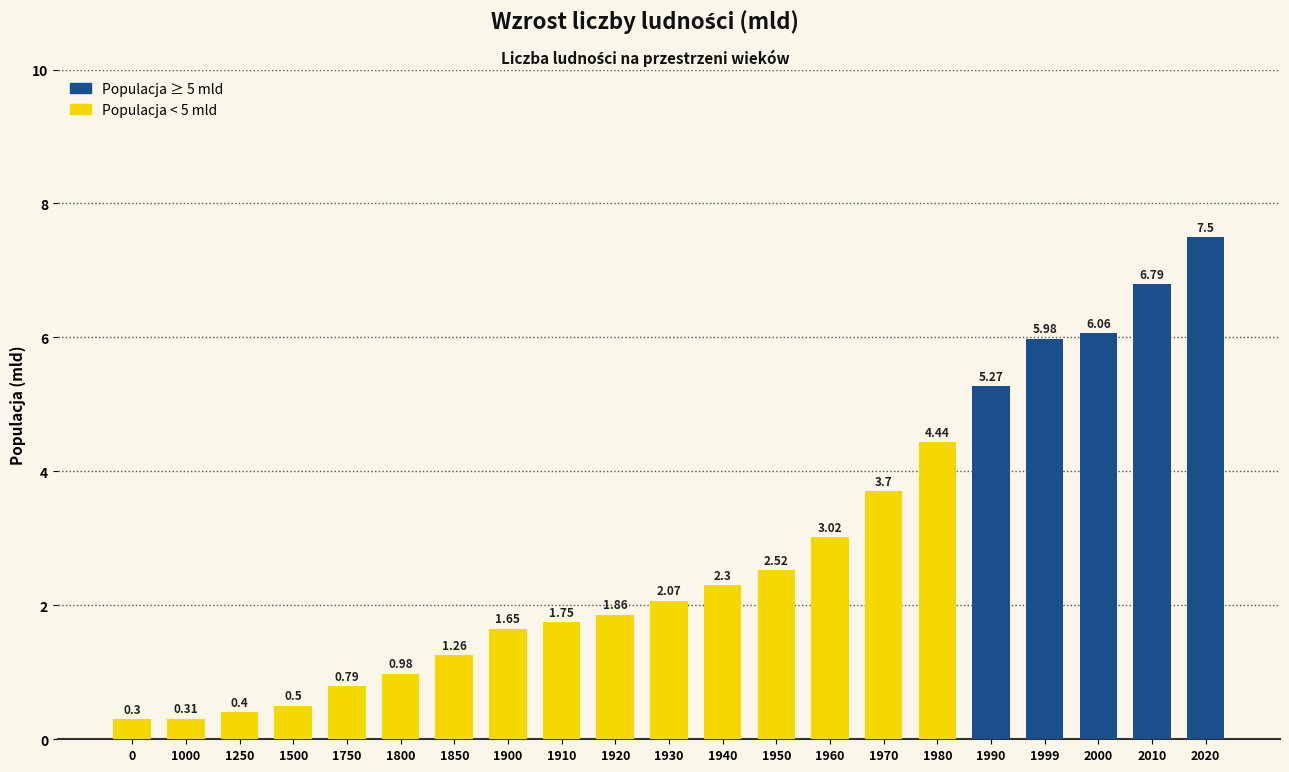

List the labels in order of value, largest first.

2020, 2010, 2000, 1999, 1990, 1980, 1970, 1960, 1950, 1940, 1930, 1920, 1910, 1900, 1850, 1800, 1750, 1500, 1250, 1000, 0